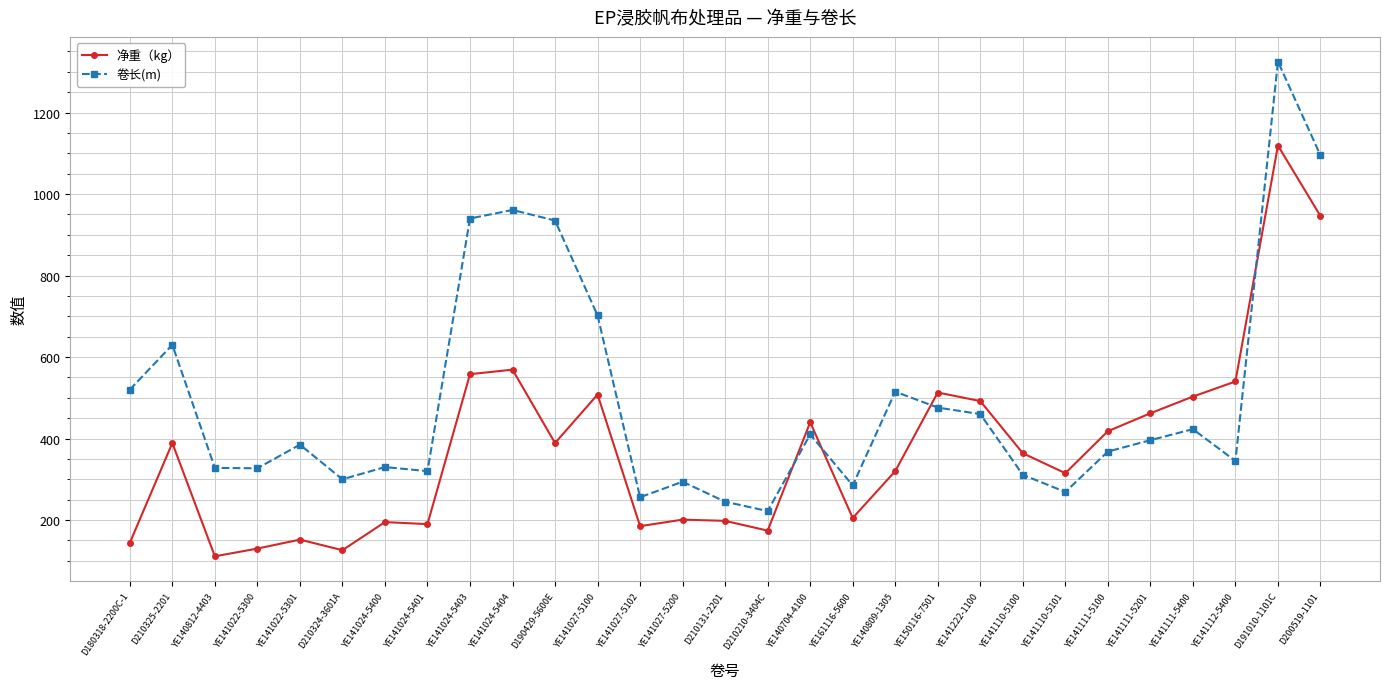

What is the difference between the highest and lowest values at YE141027-5100?

194